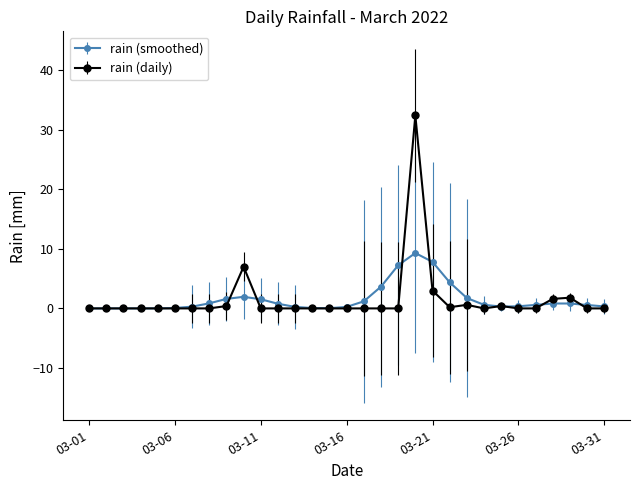

What is the maximum value shown in the chart?

32.4